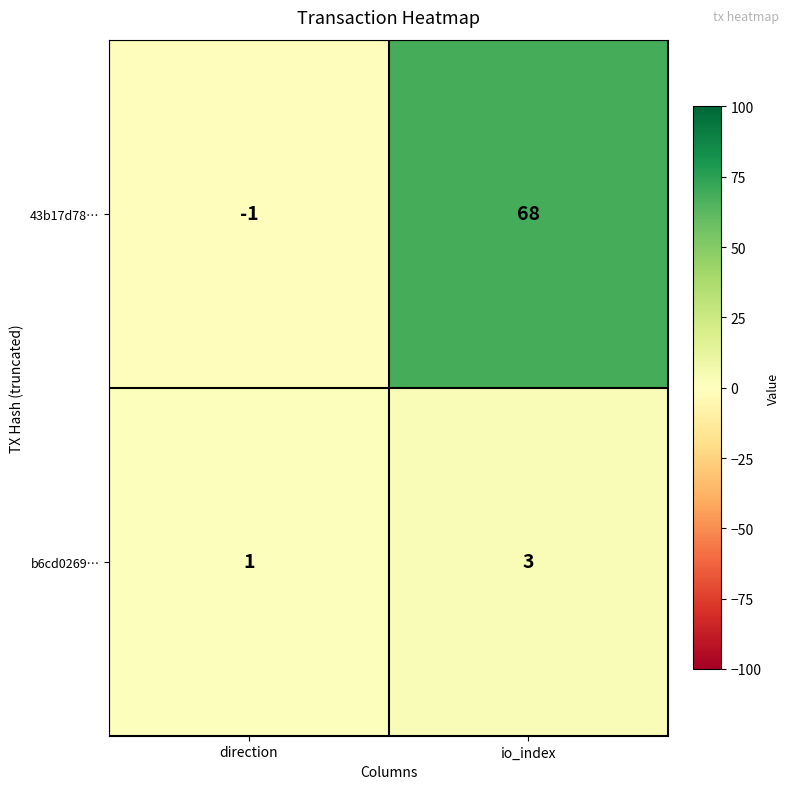

Which series has the largest total across all categories?

43b17d78…